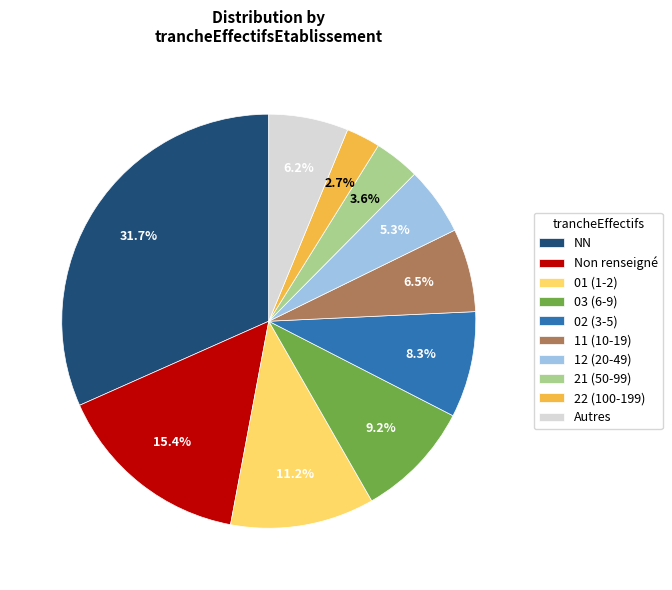

Which category has the smallest portion of the pie?

22 (100-199)